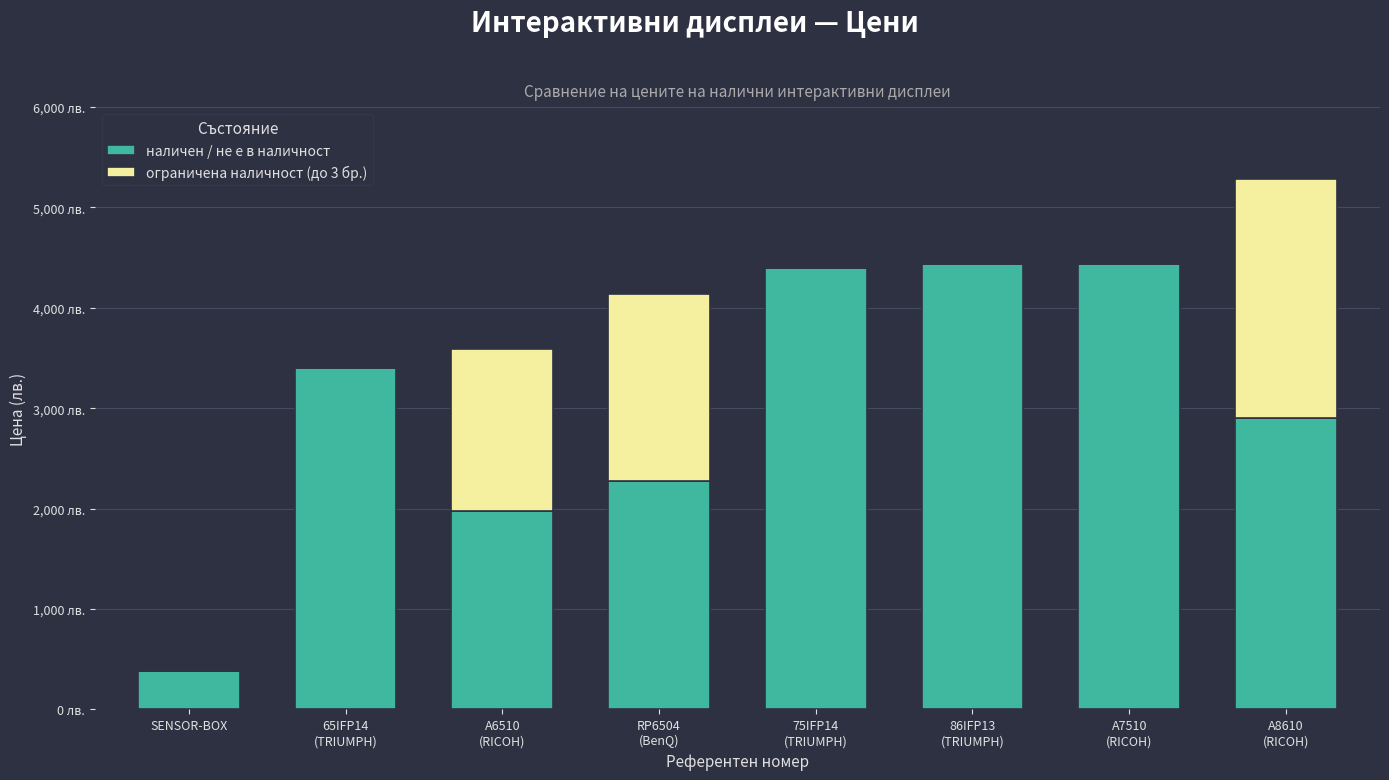

What is the total value across all series at 75IFP14
(TRIUMPH)?

4399.0